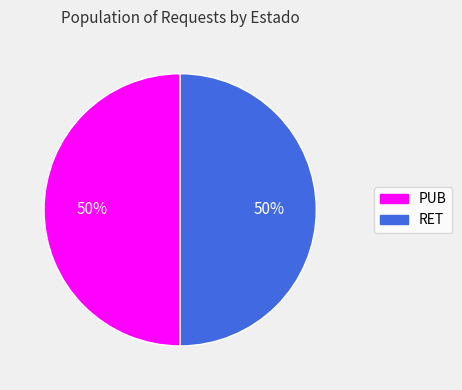

To the nearest percent, what portion does PUB represent?

50%